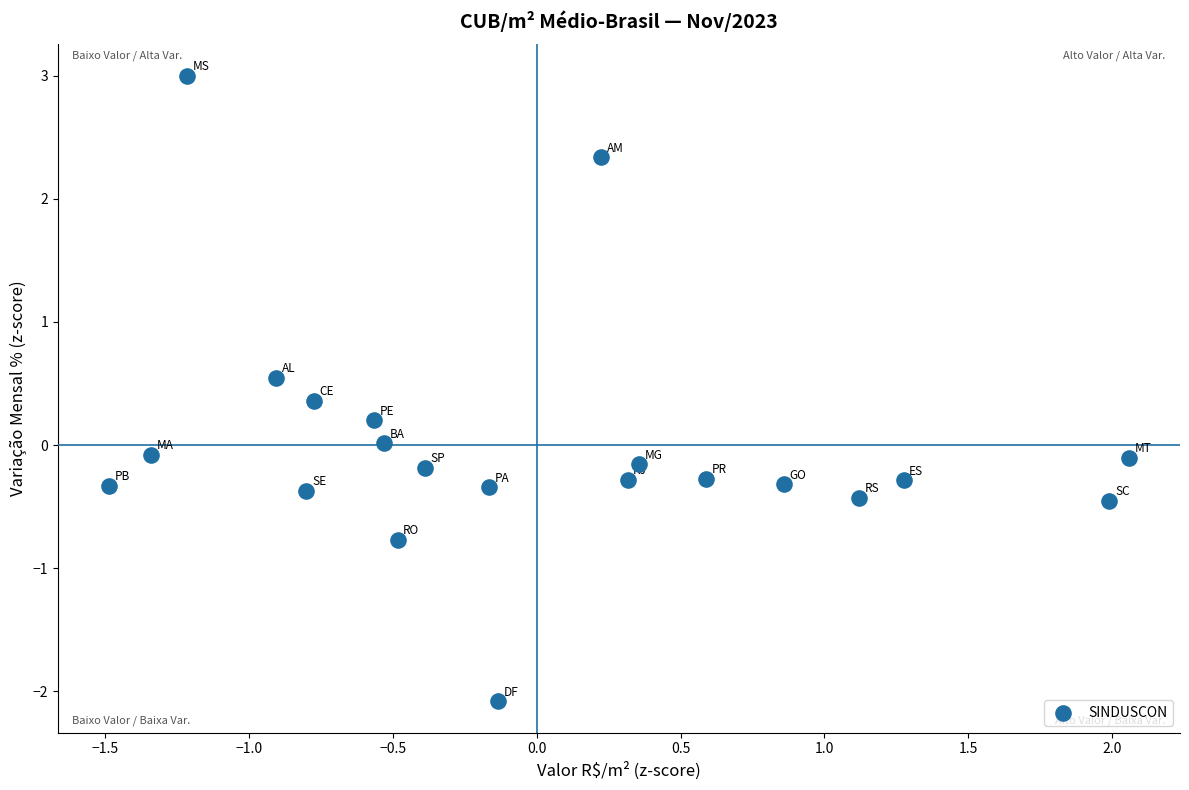

What is the range of Y values (max minus min)?

5.1